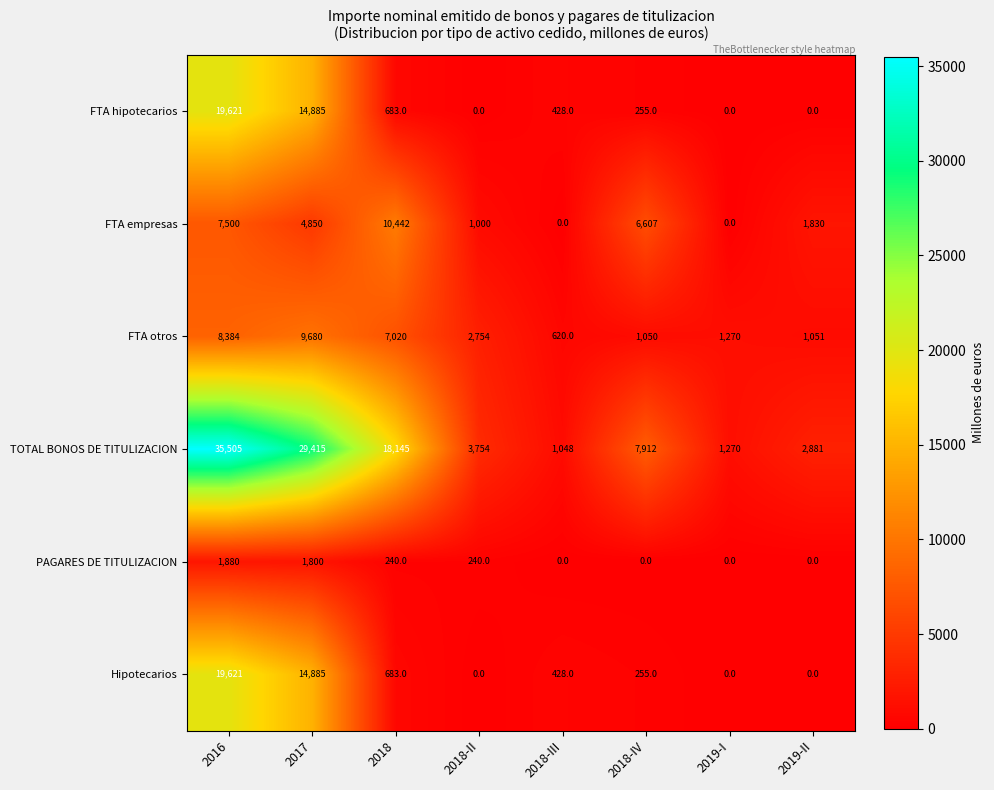

Which series has the largest total across all categories?

TOTAL BONOS DE TITULIZACION